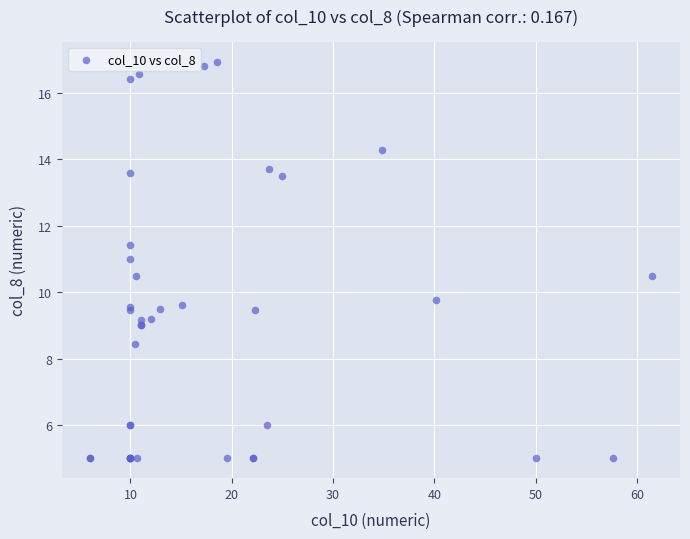

What Y value in the scatter plot is closest to 10?

9.8